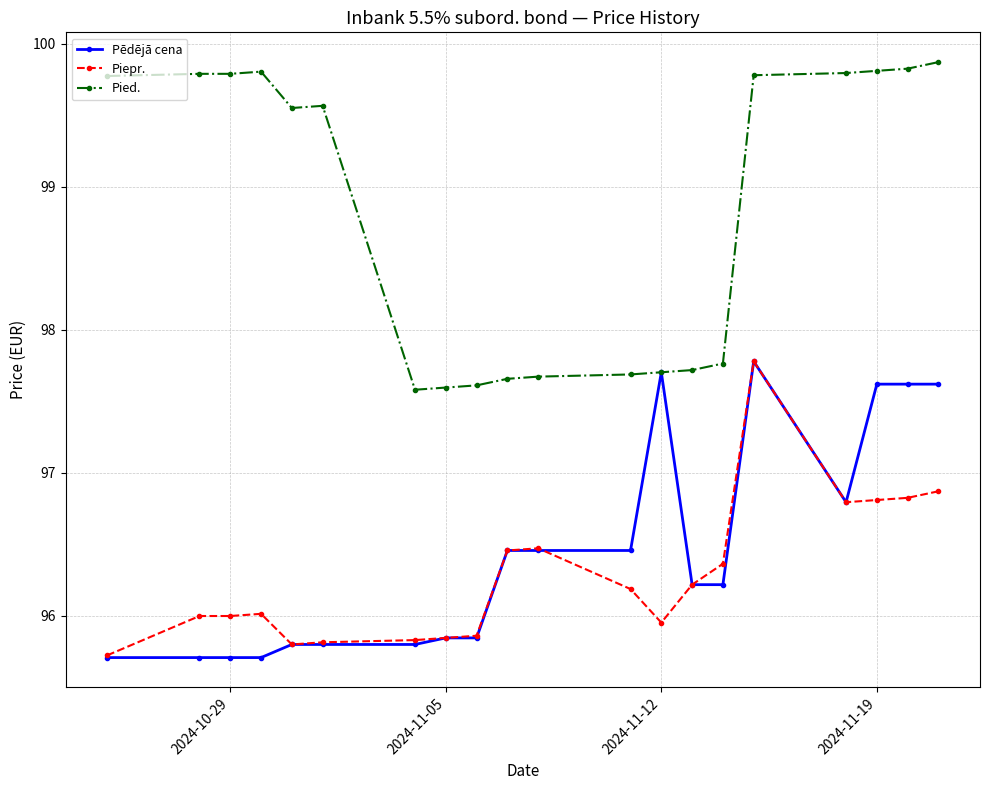

True or false: Pied. and Piepr. intersect in this chart.

False